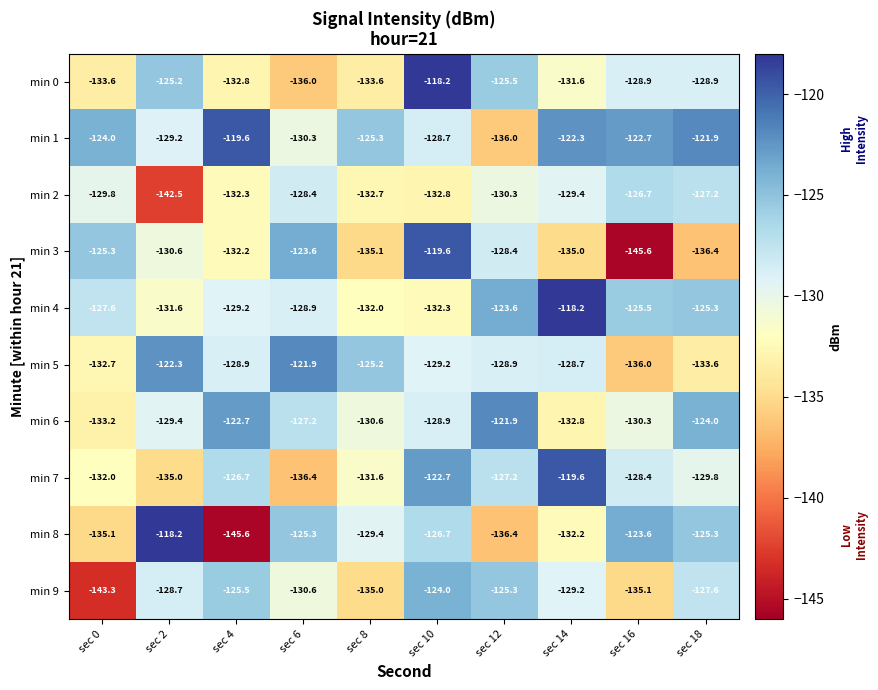

How many data points does each series have?

10